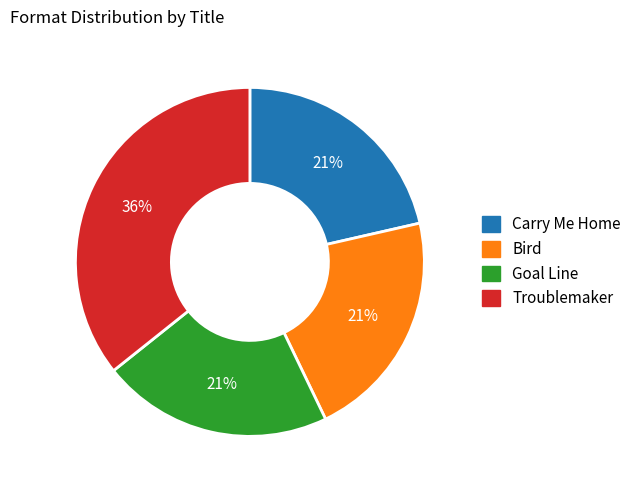

How many slices are in this pie chart?

4